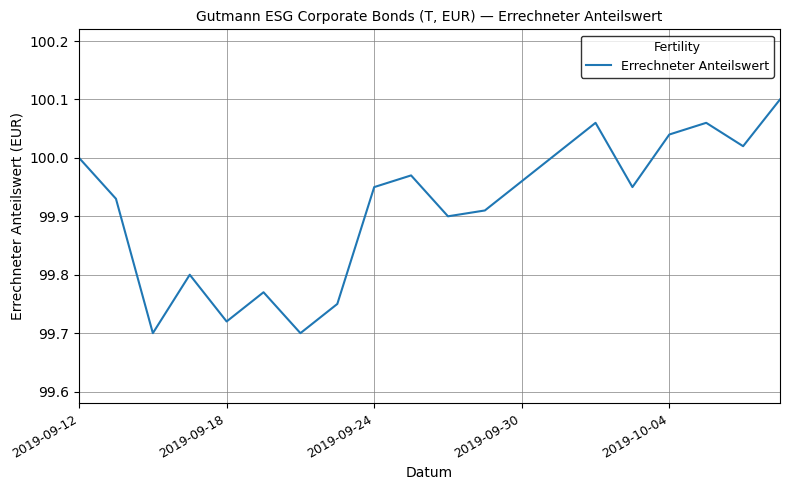

How many interior local peaks (higher than both neighbors) does the data have?

5